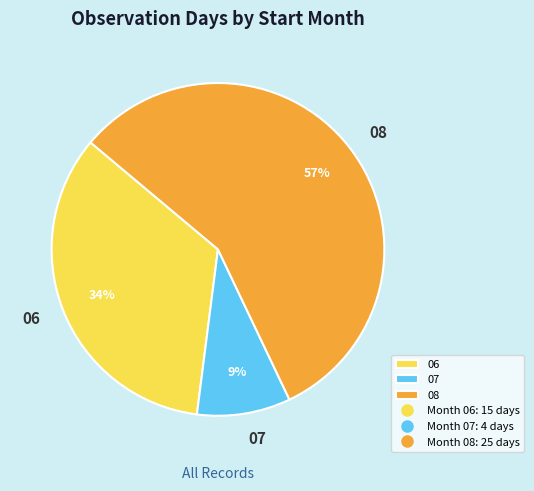

True or false: 07 accounts for 1% of the total.

False